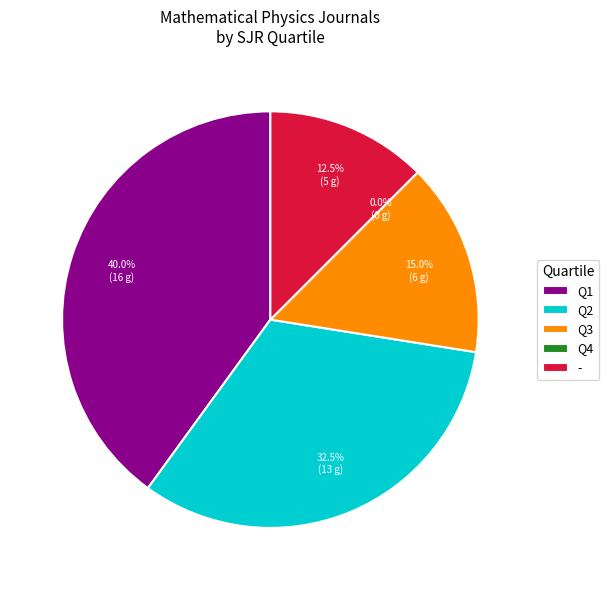

True or false: Q4 accounts for 20% of the total.

False